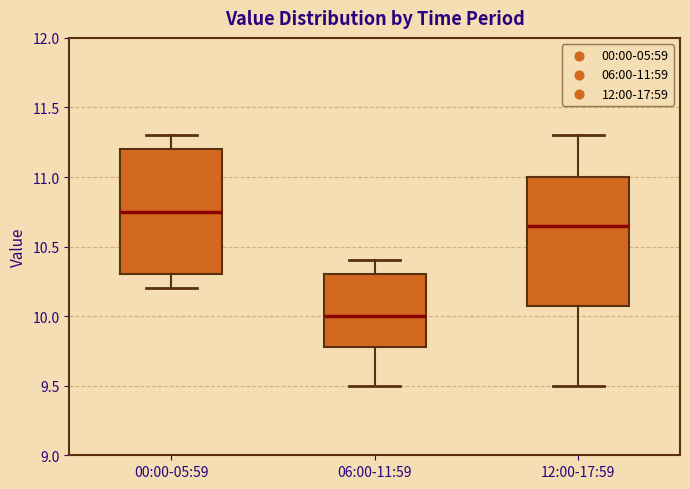

Reading left to right, transcribe this box plot: for each box, give where its median line is, the range the box spans, and where its two whiskers end, as read against the y-axis. The values are not printed on the chart, so give them approximately, as read against the axis.

00:00-05:59: median 10.75, box 10.30 to 11.20, whiskers 10.20 to 11.30
06:00-11:59: median 10.00, box 9.80 to 10.30, whiskers 9.50 to 10.40
12:00-17:59: median 10.65, box 10.10 to 11.00, whiskers 9.50 to 11.30